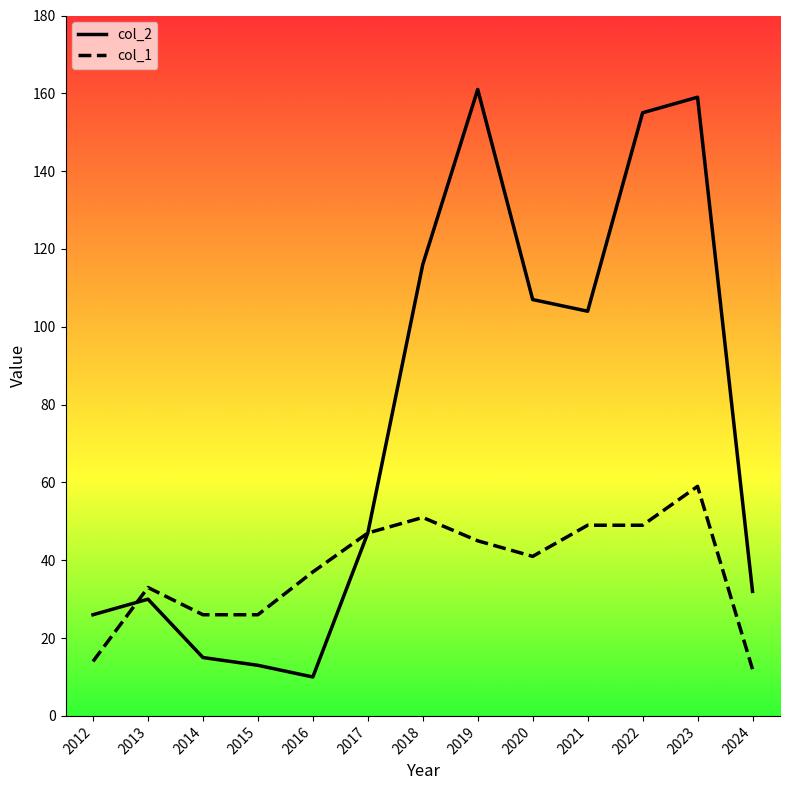

The value of col_1 at 2019 is 45. True or false?

True